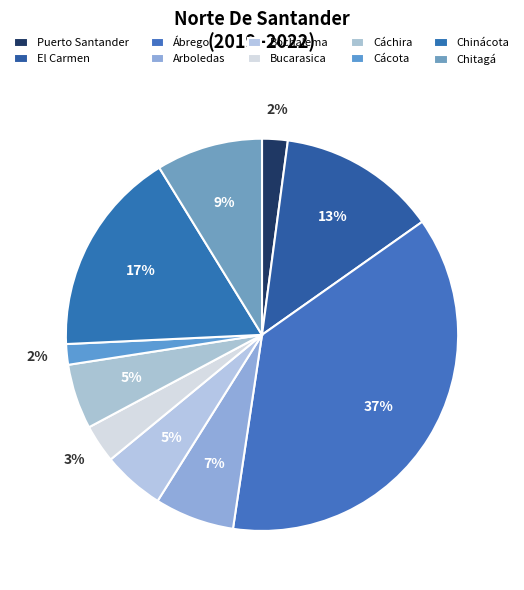

True or false: Arboledas accounts for 1% of the total.

False